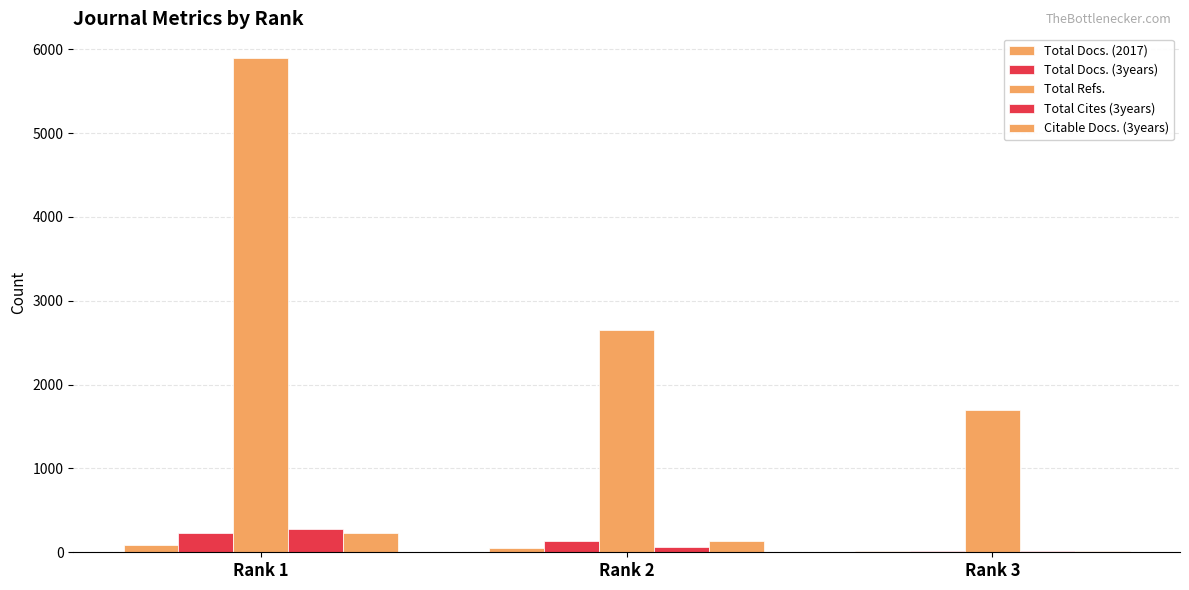

Count the number of data series in this chart.

5